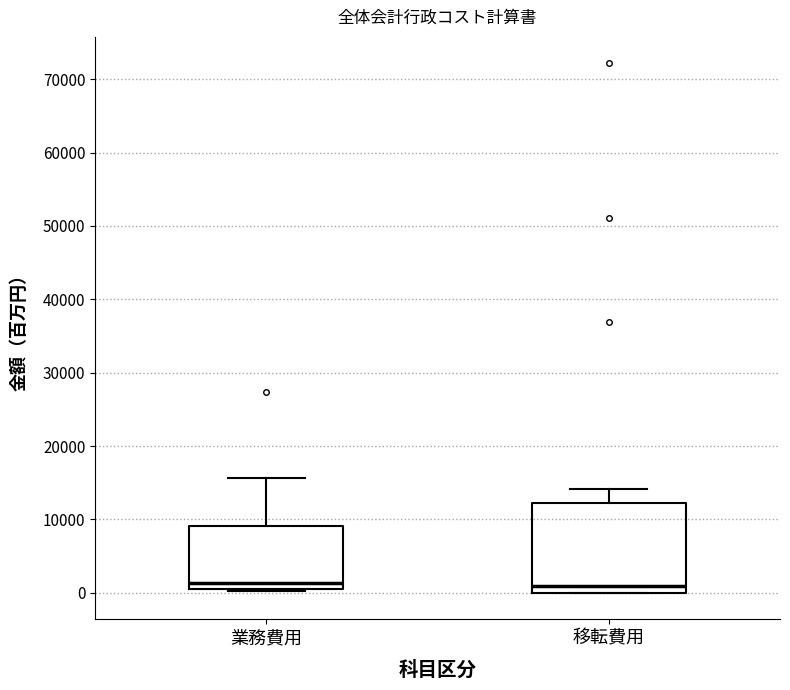

Where does the upper whisker of the box for 業務費用 end on the y-axis? The values are not printed on the chart, so give them approximately, as read against the axis.

16000